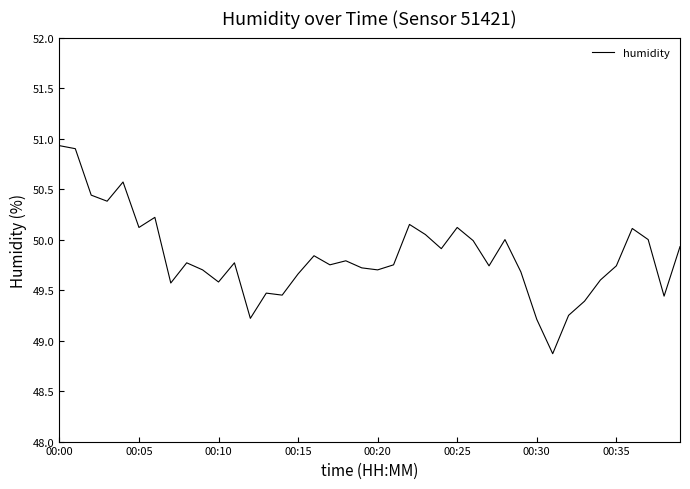

What is the difference between the second highest and minimum values?

2.0